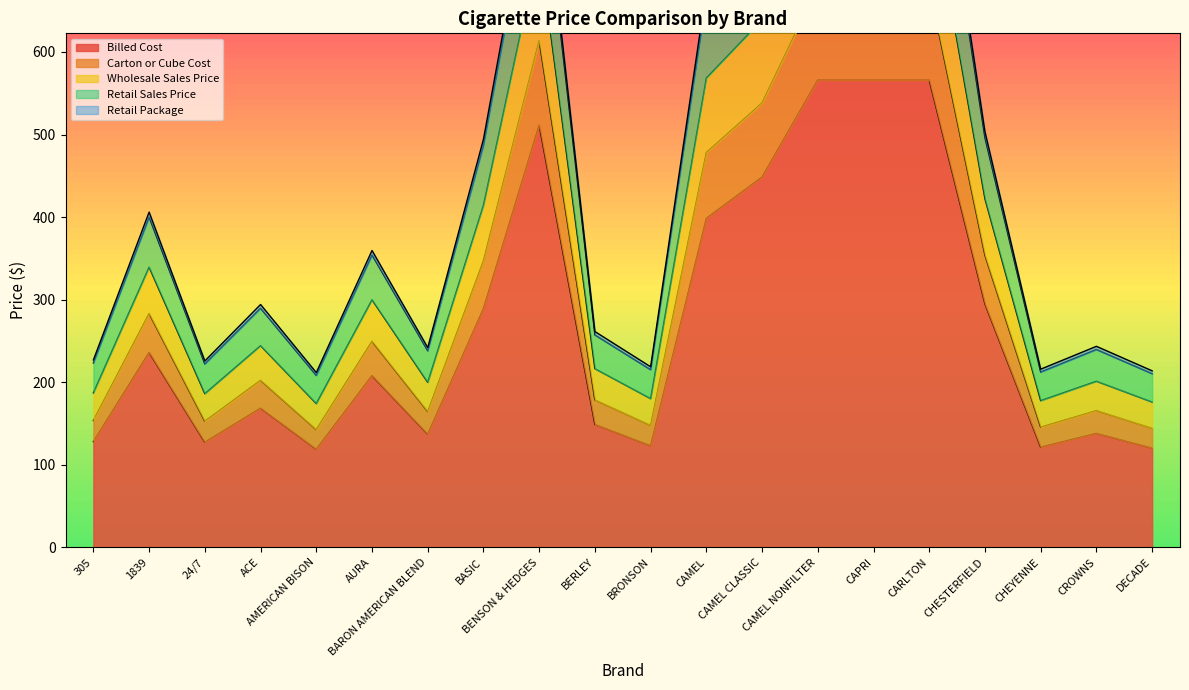

What is the maximum value for Billed Cost?

566.0